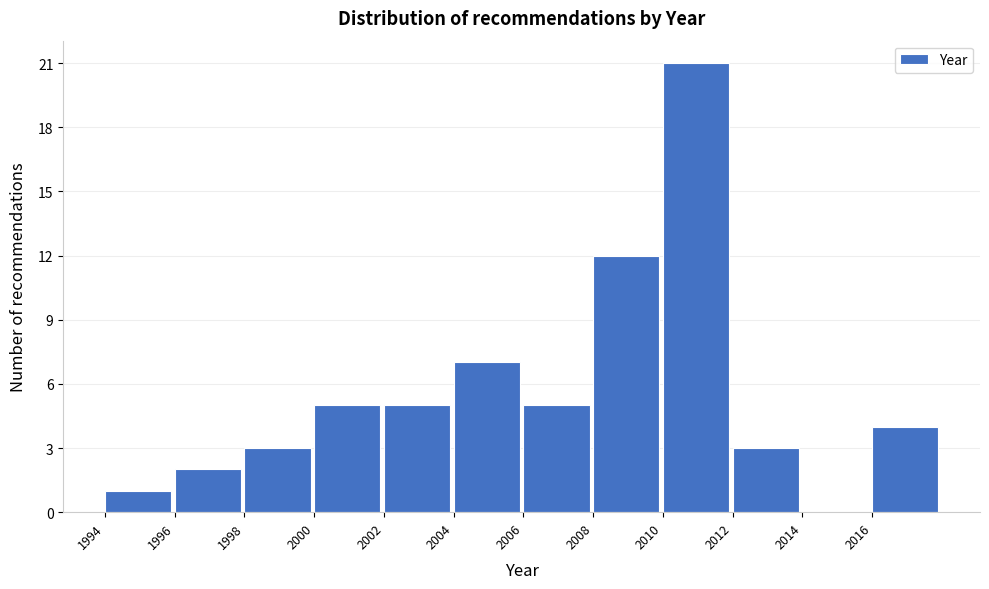

Which range on the x-axis has the tallest bar?

2010 to 2012